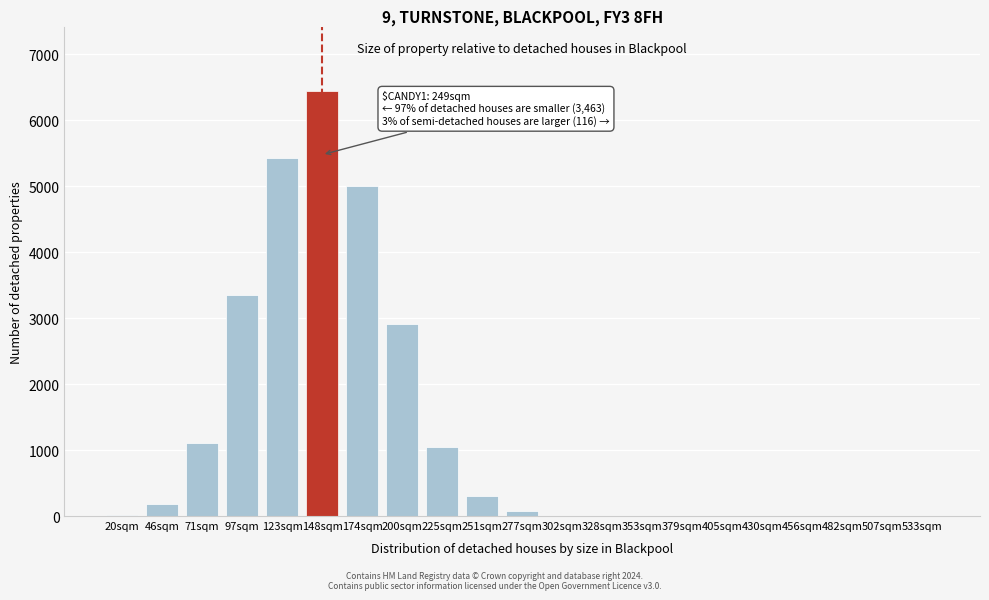

The value at 174sqm is 2734. True or false?

False